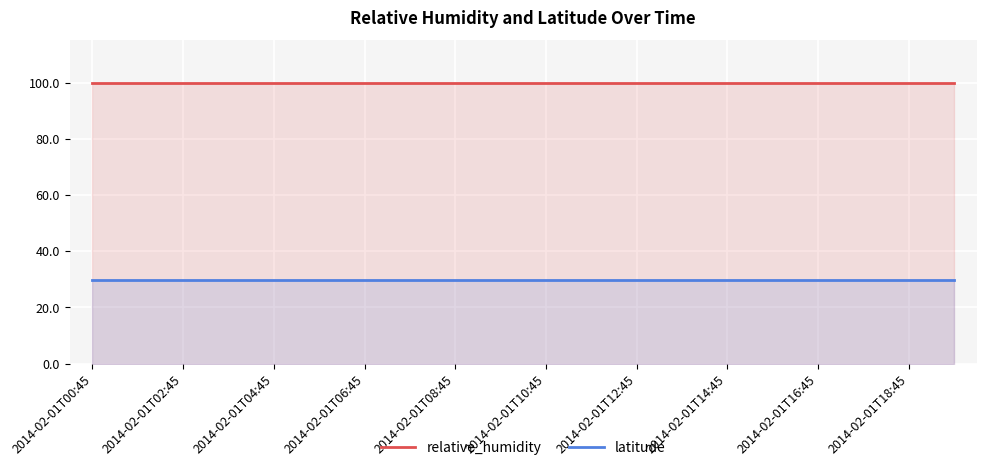

True or false: latitude has more than 2 points higher than both neighbors.

False